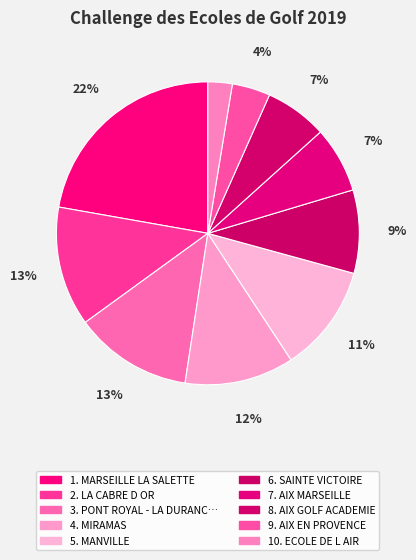

Count the number of slices in the pie.

10